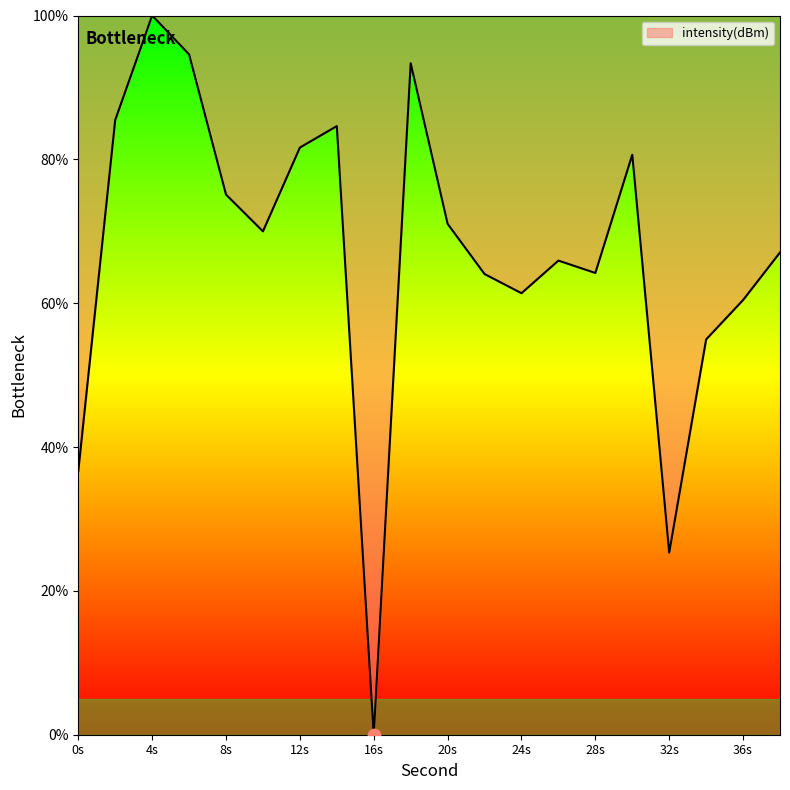

What is the greatest value displayed?

100.0